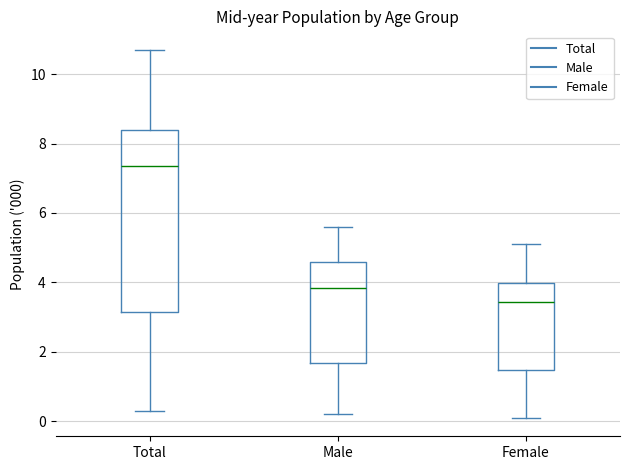

Which box has the highest median line?

Total